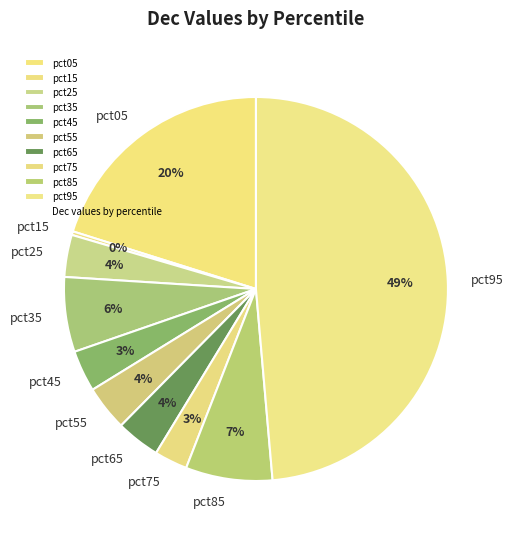

Does any single category account for the majority?

No